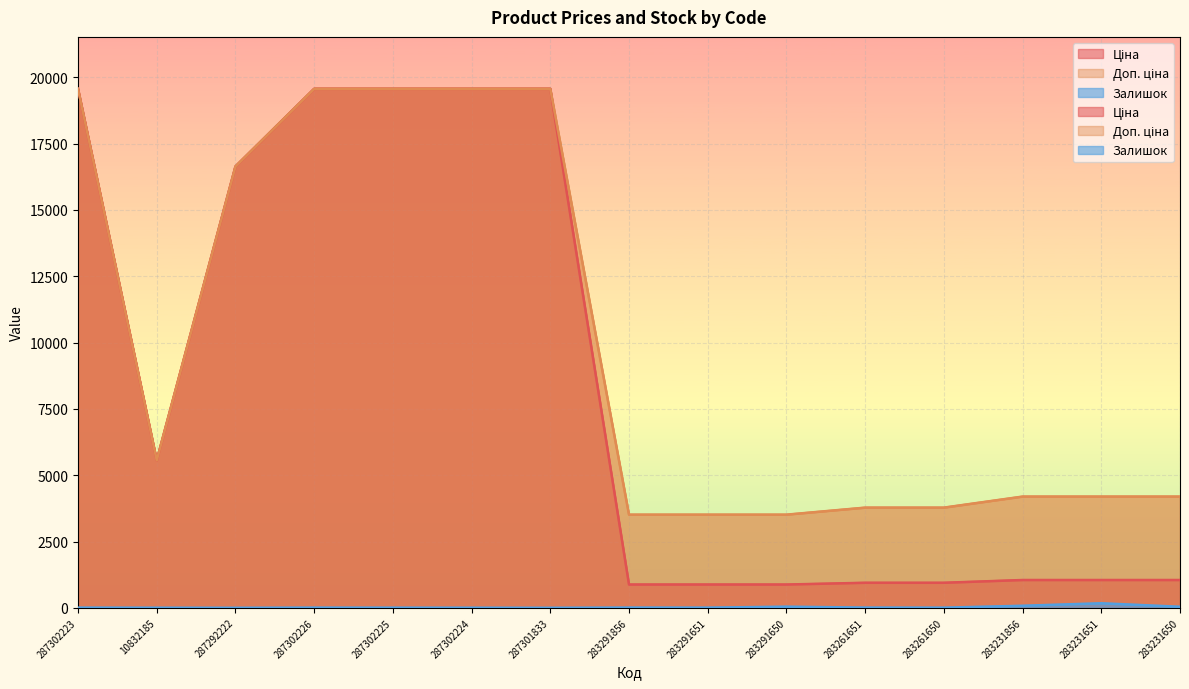

Does the chart display data point markers on the line(s)?

No